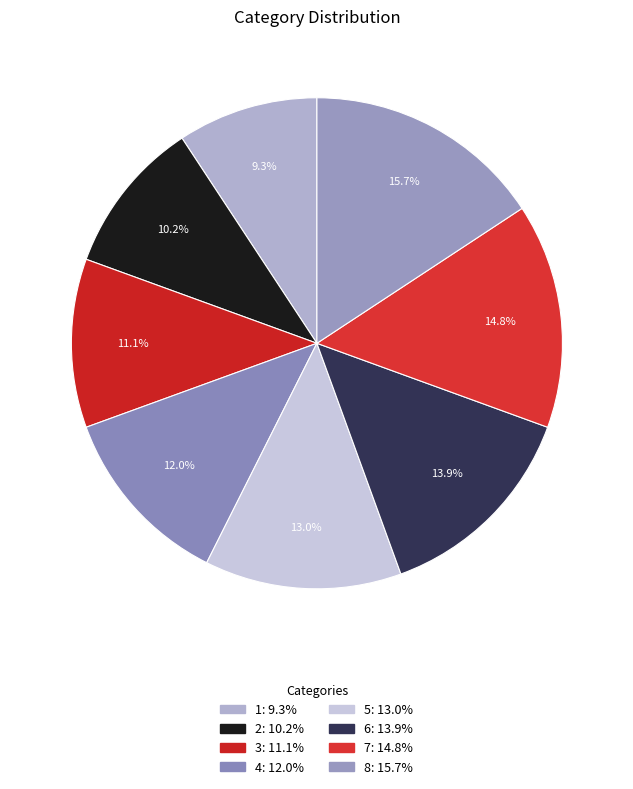

To the nearest percent, what is the difference between the largest and smallest slice percentages?

6%